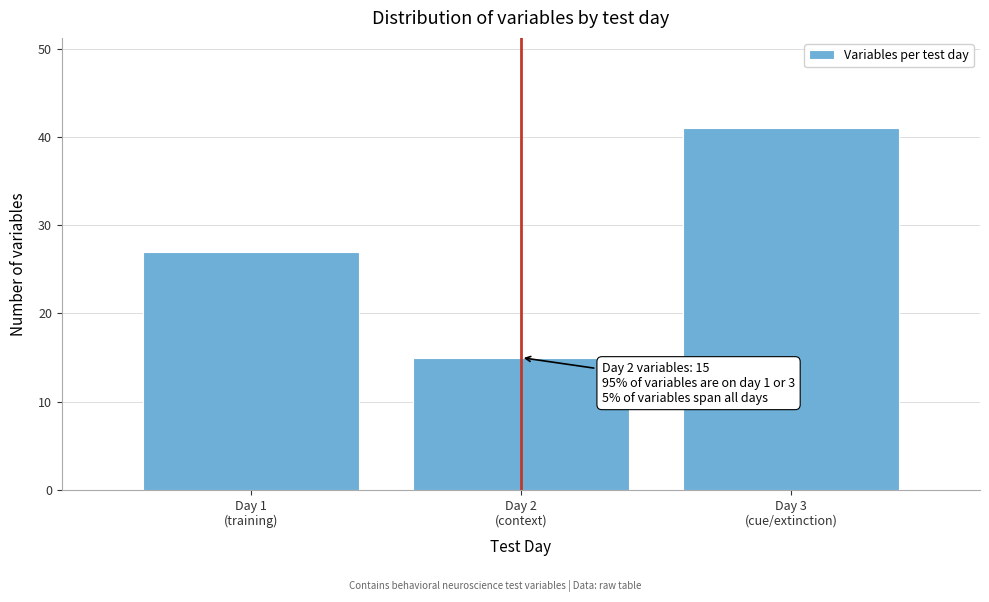

Reading left to right, extract all data points from this chart.

27	15	41